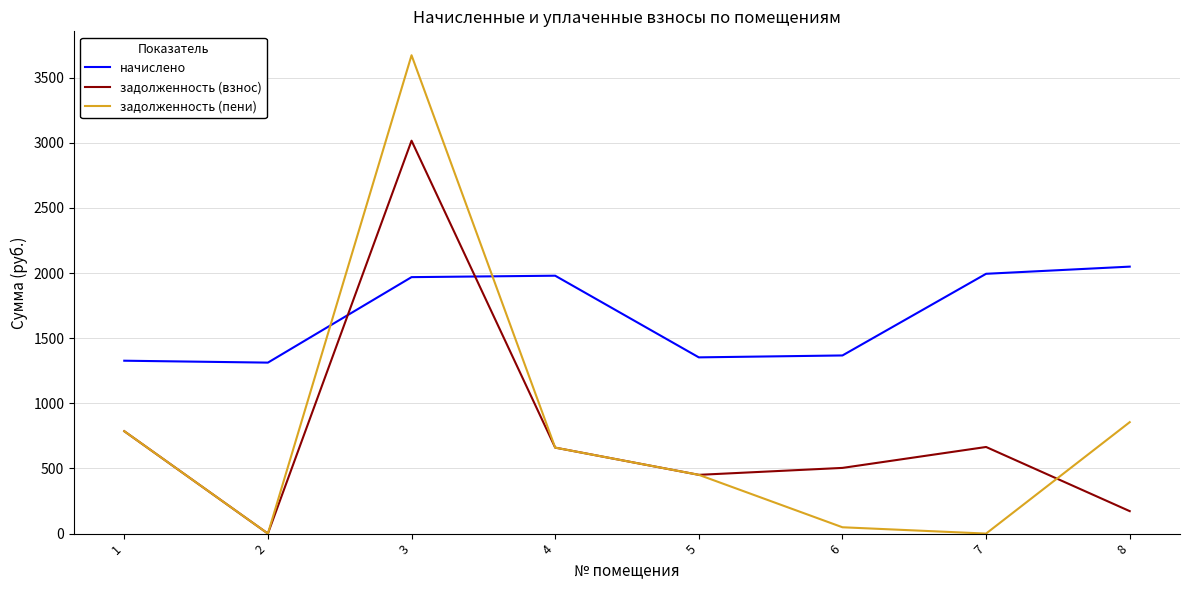

In начислено, how many points are higher than both neighbors (excluding endpoints)?

1